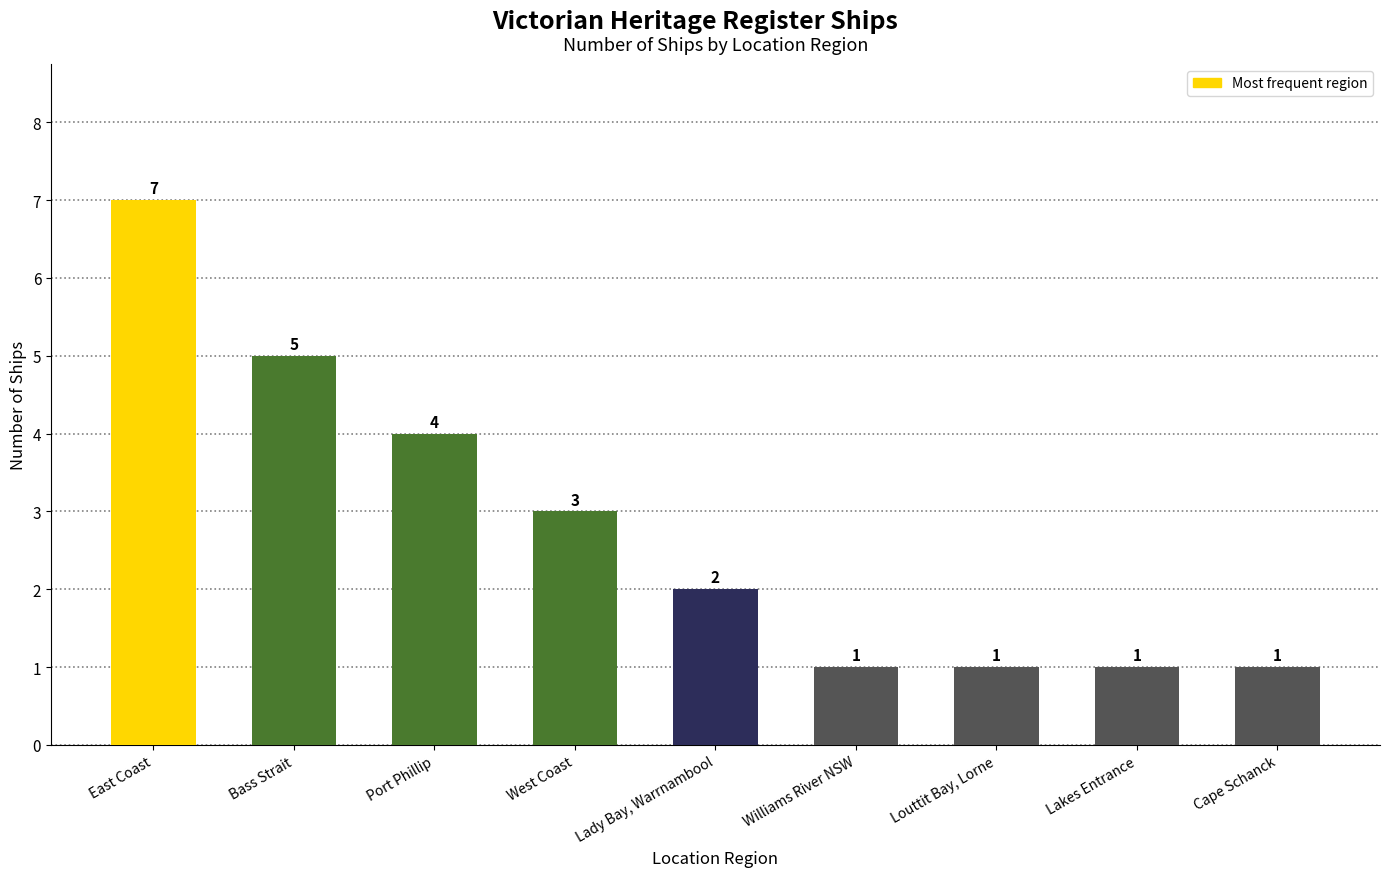

What is the change in value from East Coast to Lakes Entrance?

-6